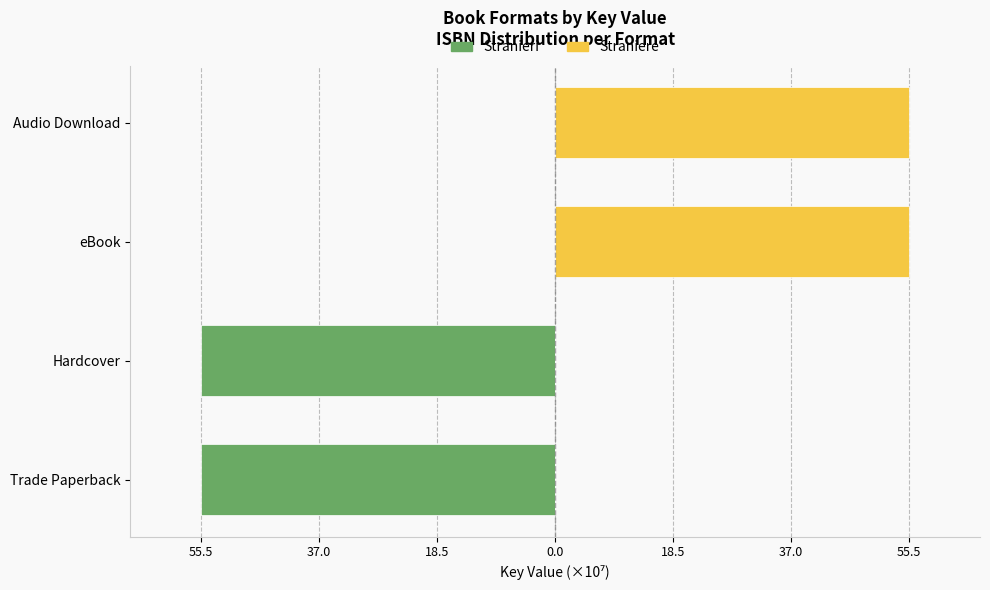

Which series has the largest total across all categories?

Straniere